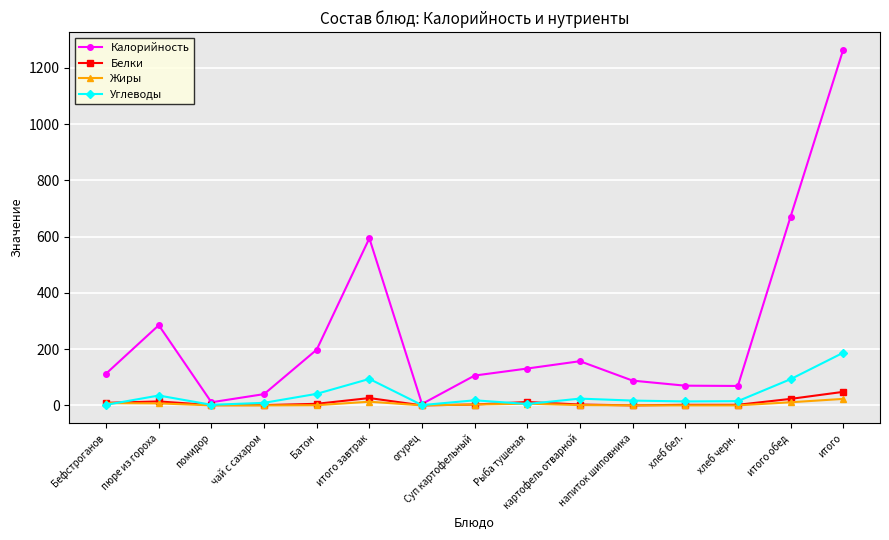

Which series has the largest total across all categories?

Калорийность